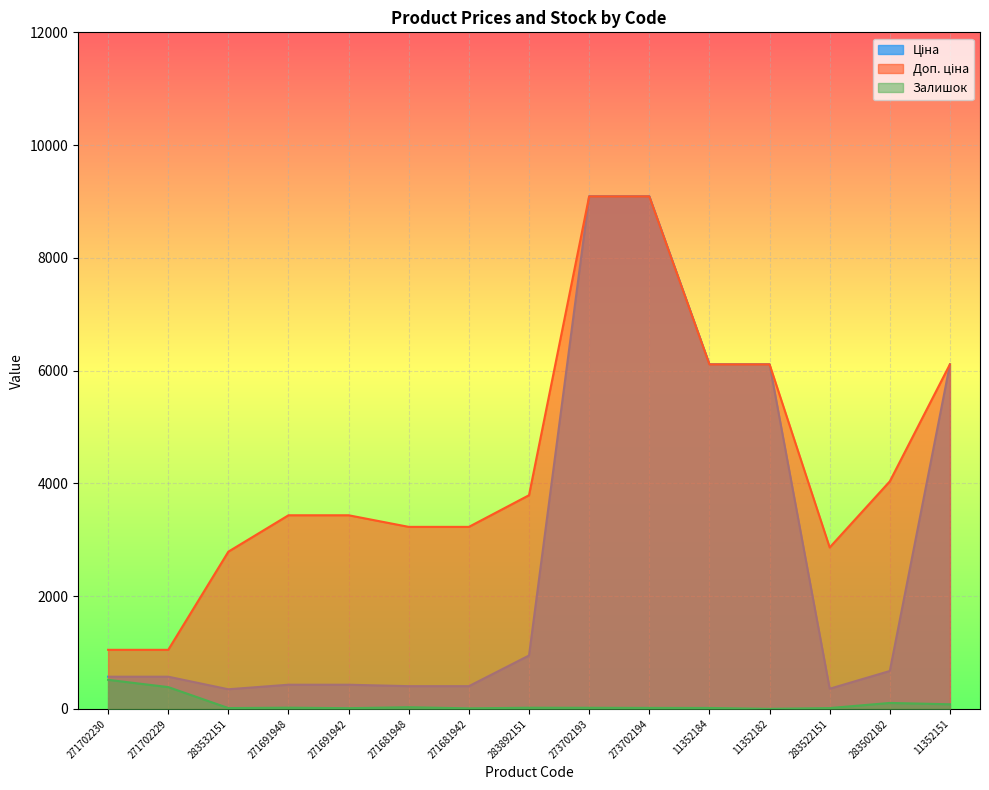

True or false: Доп. ціна has a value of 3434.6 at 271691942.

True